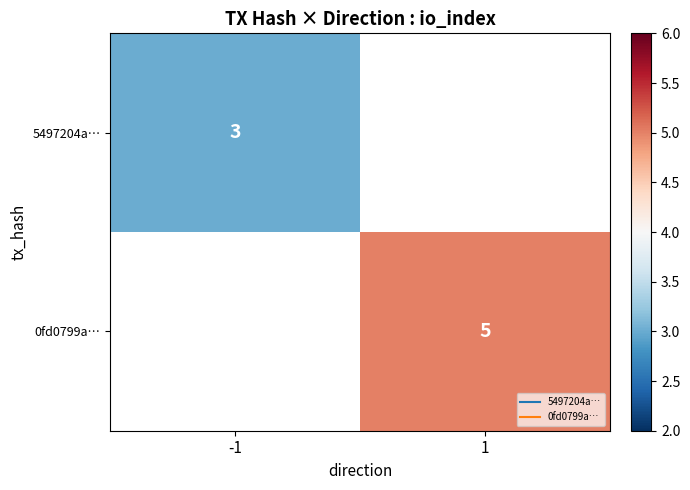

List the labels in order of 5497204a… value, largest first.

-1, 1